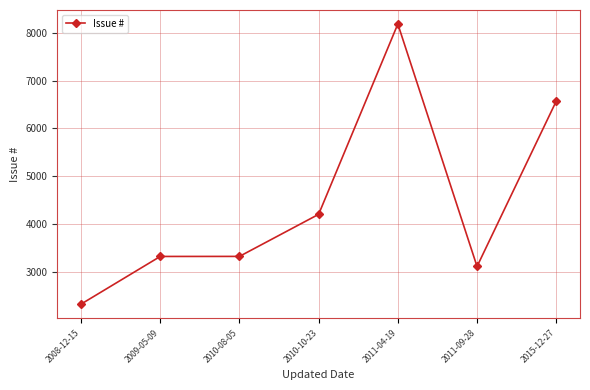

What is the label of the 3rd point from the left?

2010-08-05